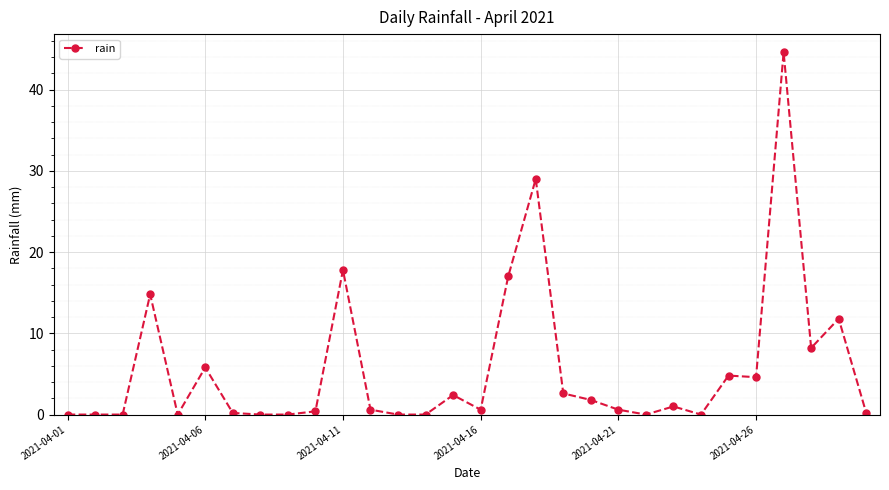

True or false: the data has more than 0 interior local peaks.

True